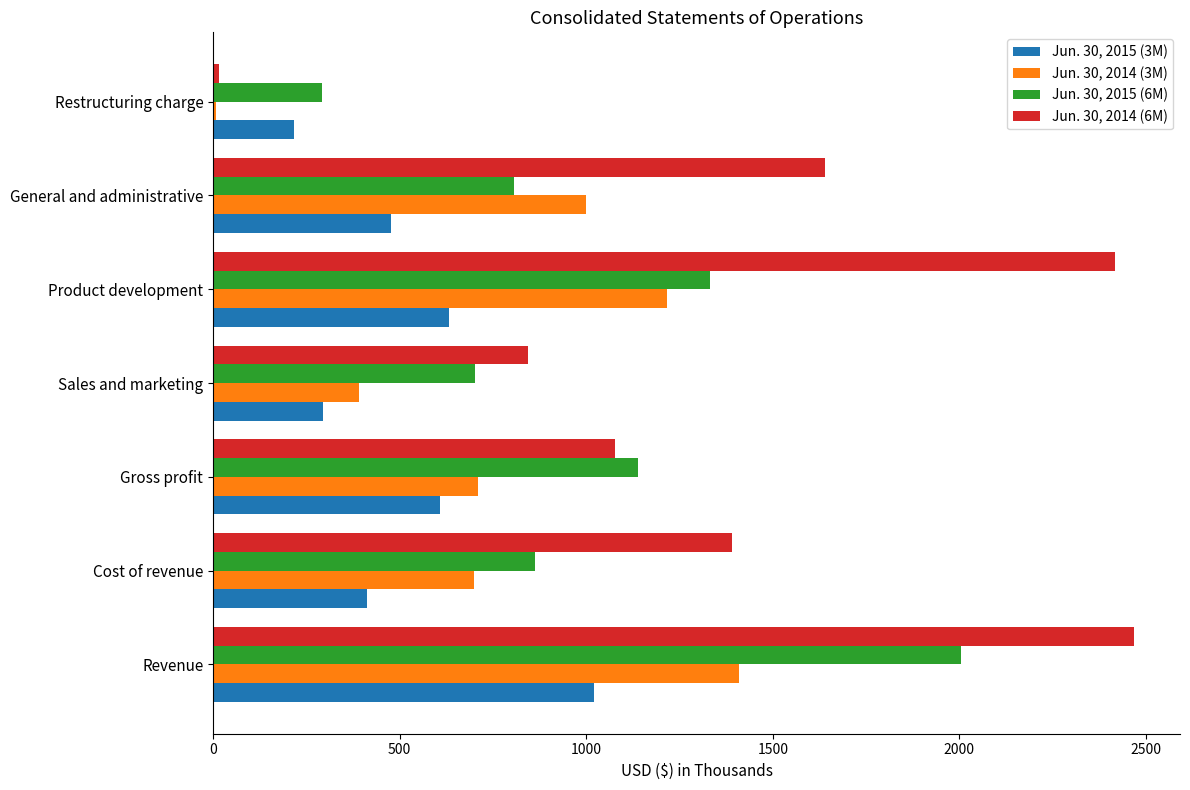

Which series has the largest total across all categories?

Jun. 30, 2014 (6M)